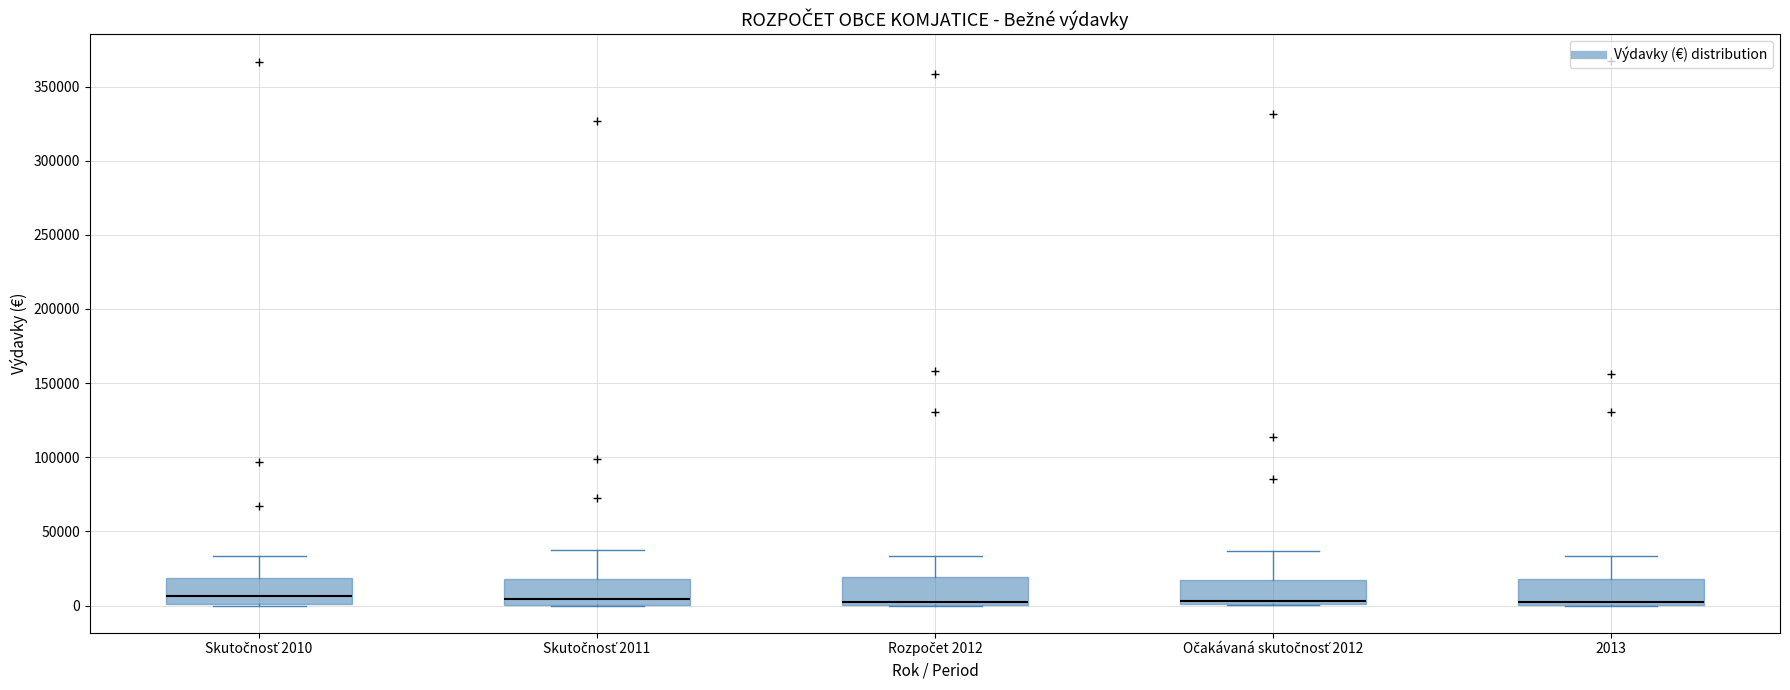

Reading left to right, transcribe this box plot: for each box, give where its median line is, the range the box spans, and where its two whiskers end, as read against the y-axis. The values are not printed on the chart, so give them approximately, as read against the axis.

Skutočnosť 2010: median 5000, box 0 to 20000, whiskers 0 to 35000
Skutočnosť 2011: median 5000, box 0 to 20000, whiskers 0 to 40000
Rozpočet 2012: median 5000, box 0 to 20000, whiskers 0 to 35000
Očakávaná skutočnosť 2012: median 5000, box 0 to 20000, whiskers 0 to 35000
2013: median 5000, box 0 to 20000, whiskers 0 to 35000